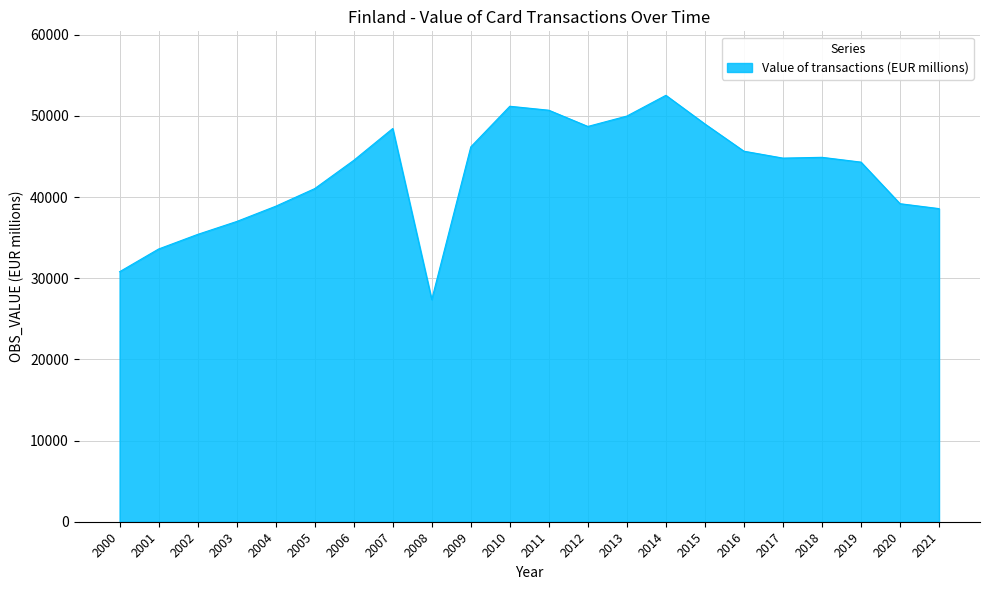

What is the average value?

42854.0